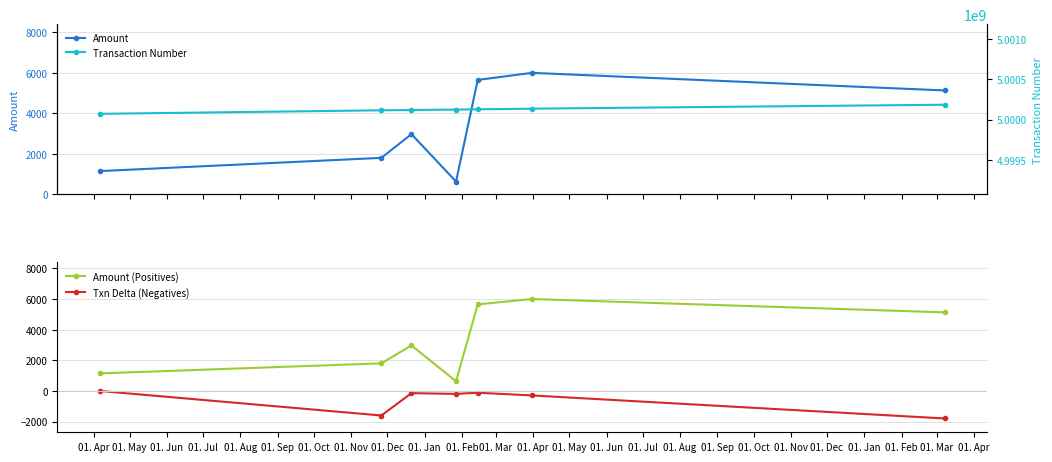

How many data points does each series have?

7